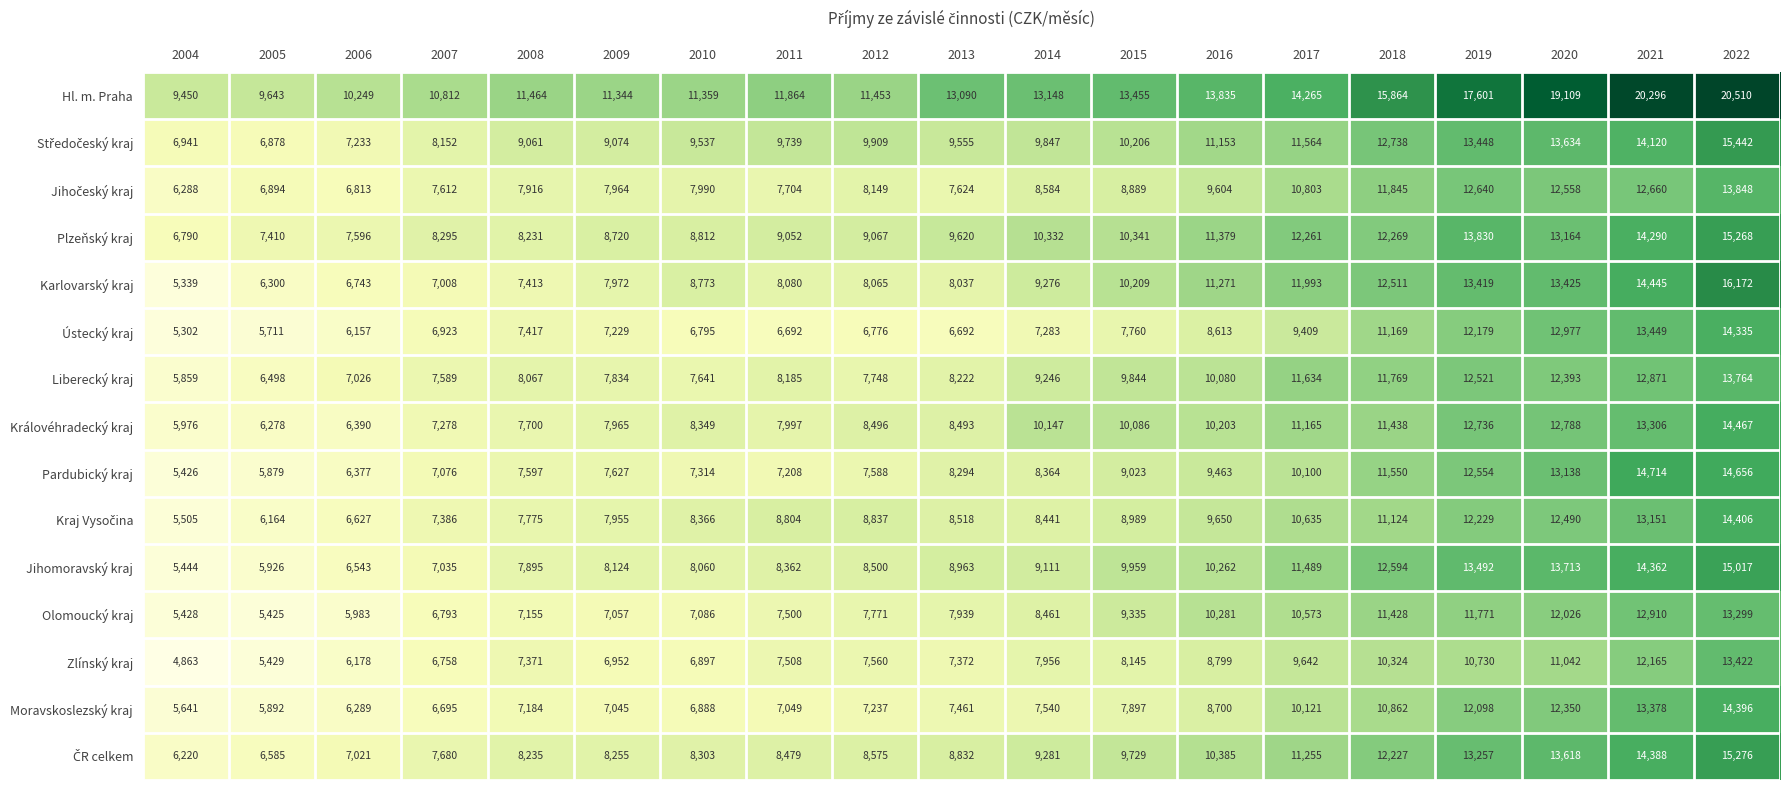

What is the sum of all Královéhradecký kraj values?

181258